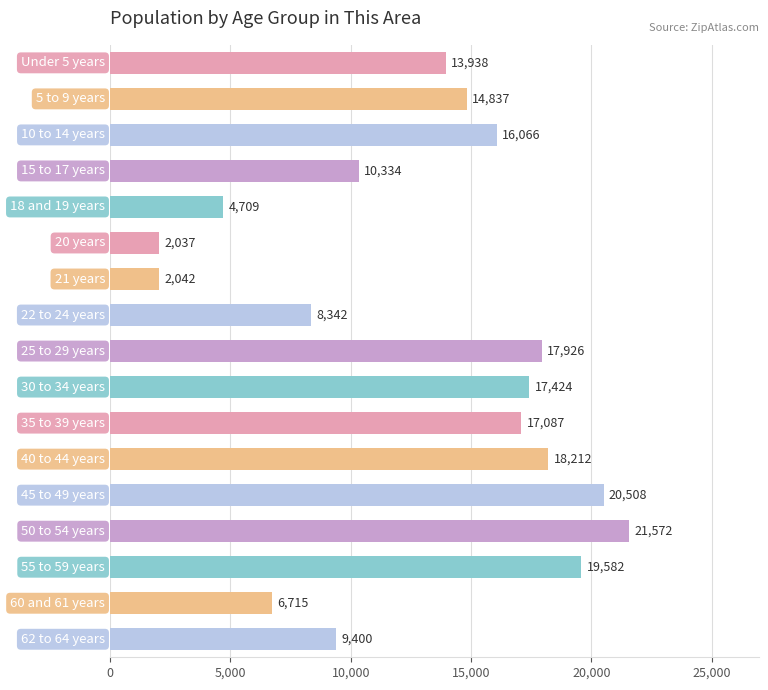

List the labels in order of value, largest first.

50 to 54 years, 45 to 49 years, 55 to 59 years, 40 to 44 years, 25 to 29 years, 30 to 34 years, 35 to 39 years, 10 to 14 years, 5 to 9 years, Under 5 years, 15 to 17 years, 62 to 64 years, 22 to 24 years, 60 and 61 years, 18 and 19 years, 21 years, 20 years